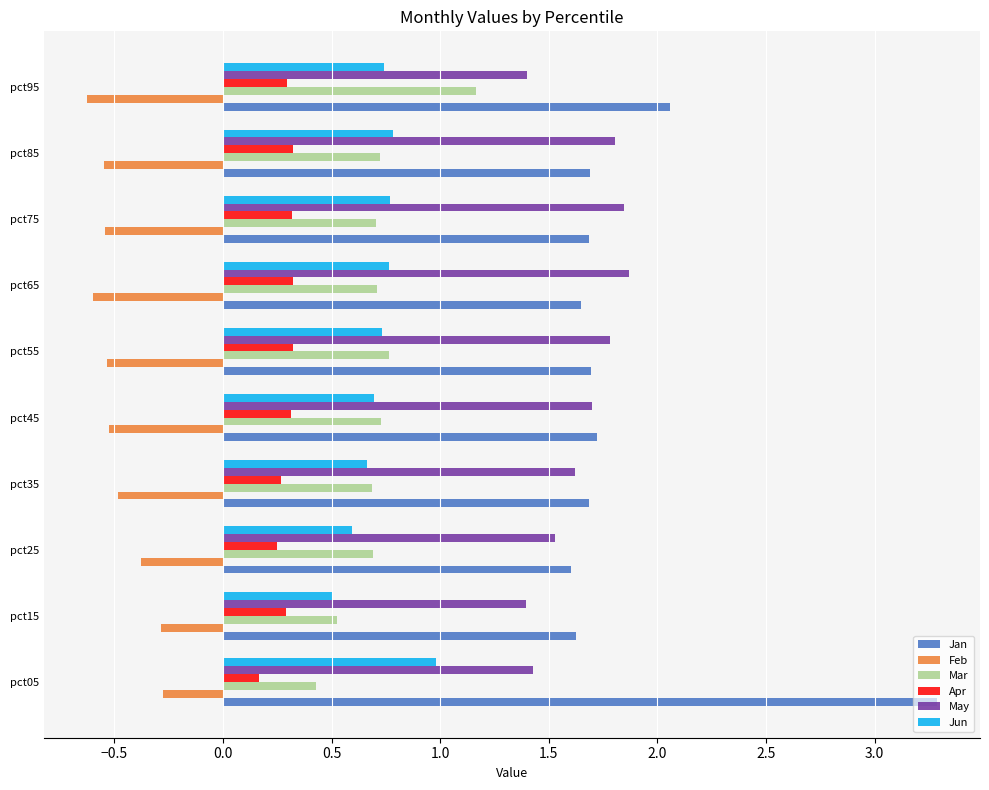

How many distinct data groups are displayed?

6